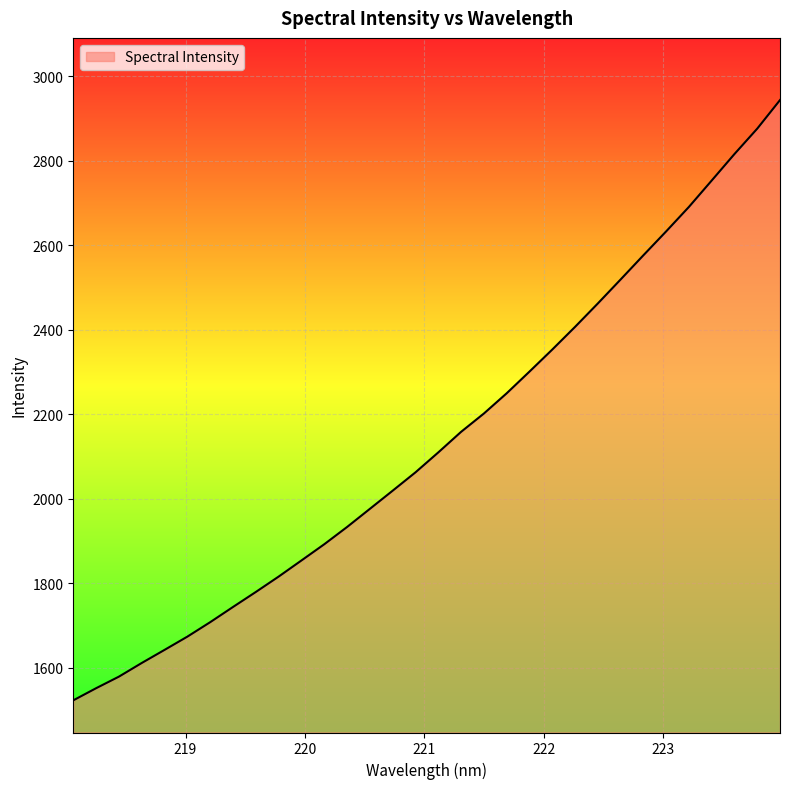

What is the smallest value displayed?

1522.5